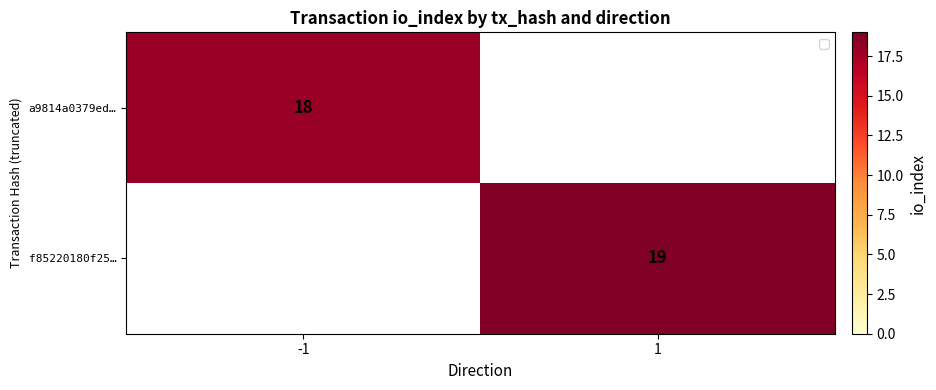

Is the value of a9814a0379ed… at -1 greater than the value of f85220180f25… at 1?

No